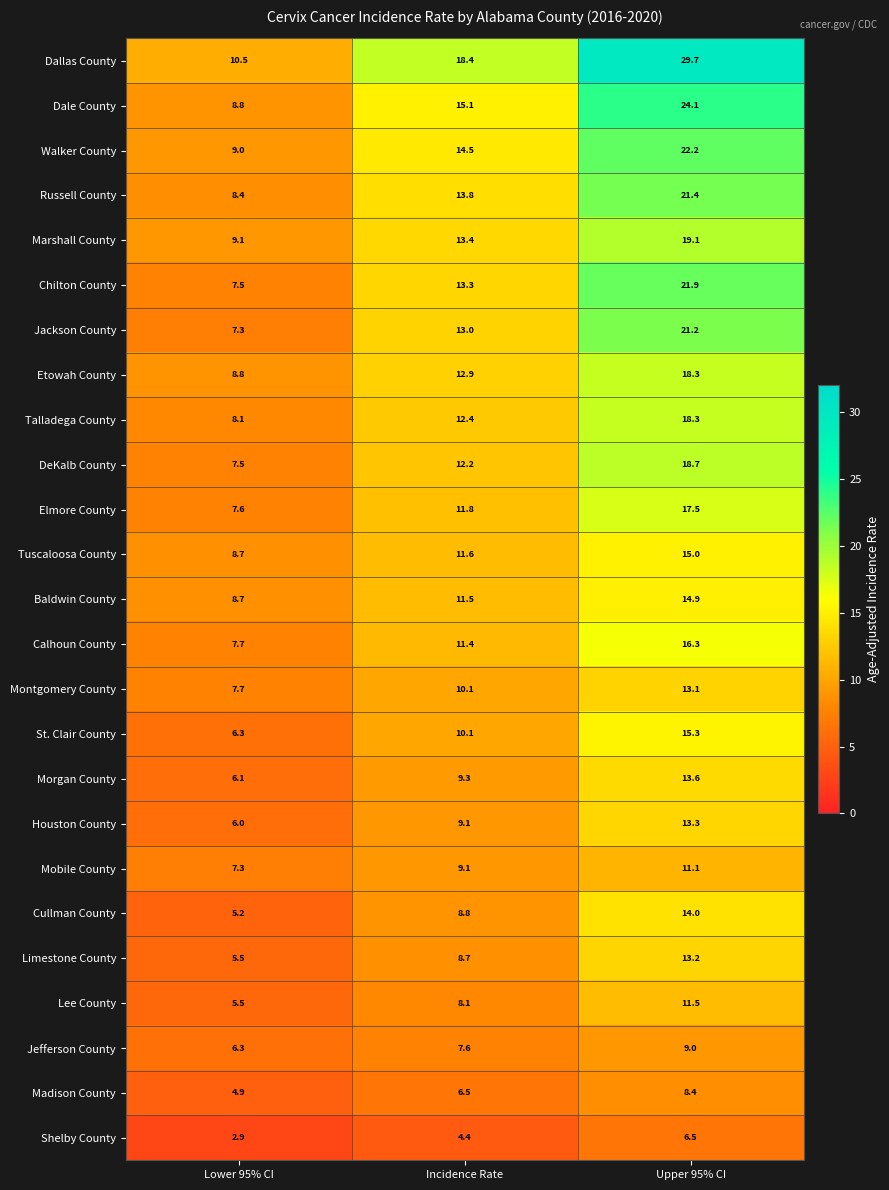

What is the smallest value displayed?

2.9